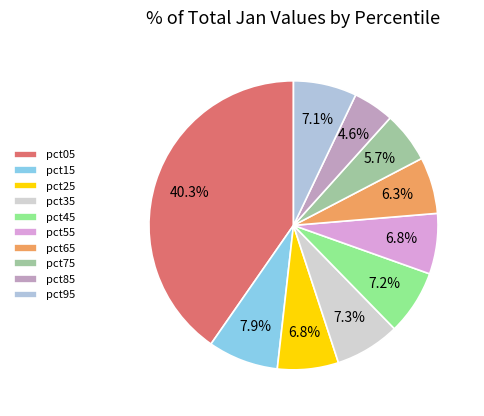

The pct45 slice represents 7% of the pie. True or false?

True